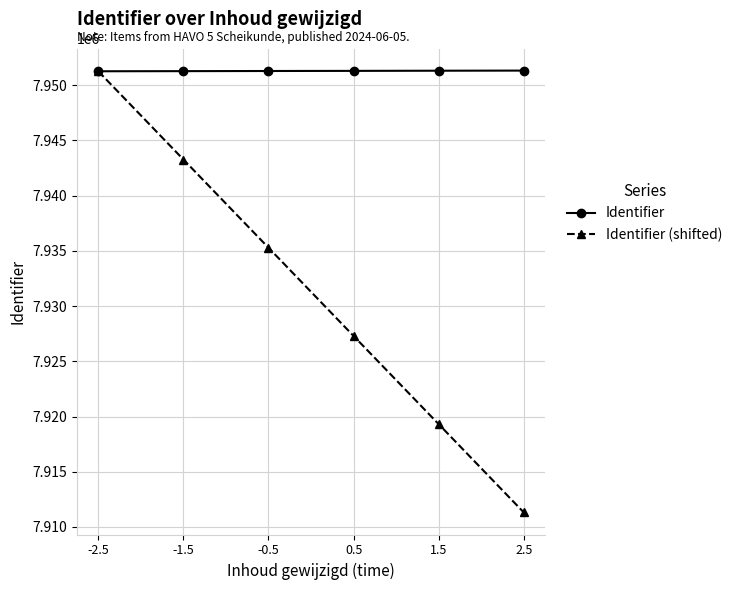

At 0.5, list the series in order from smallest to largest.

Identifier (shifted), Identifier